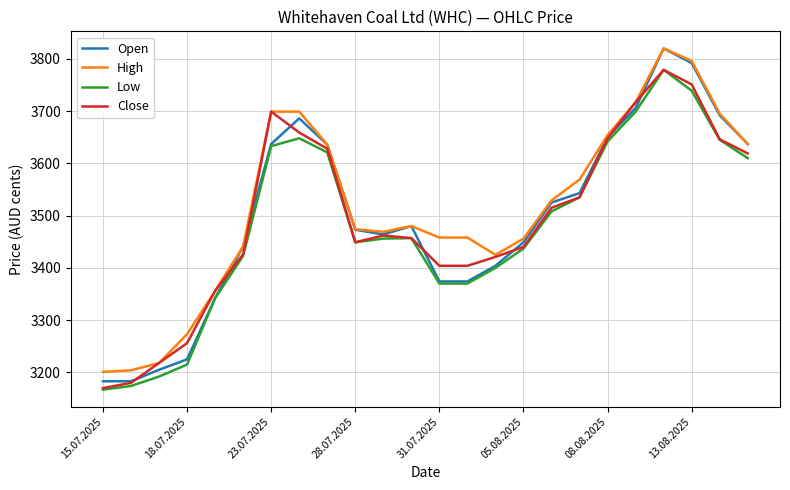

True or false: Low and High intersect in this chart.

False